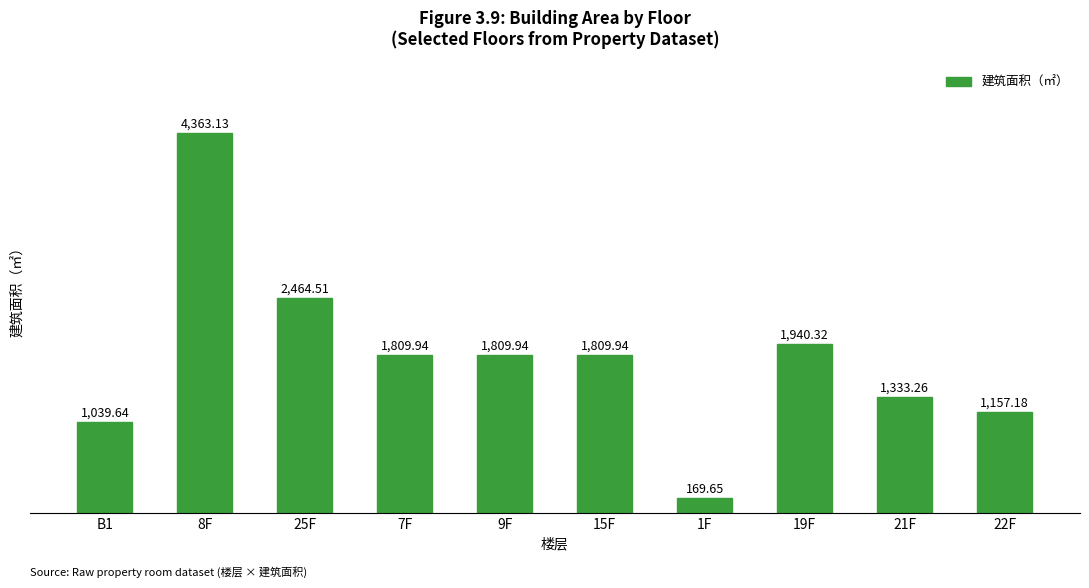

How many data points does each series have?

10